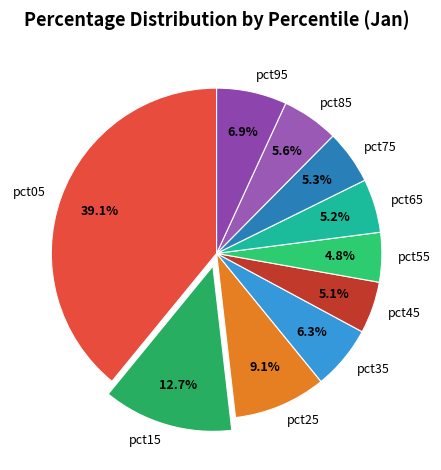

Combined, what portion of the pie is pct15 and pct95?

19.6%